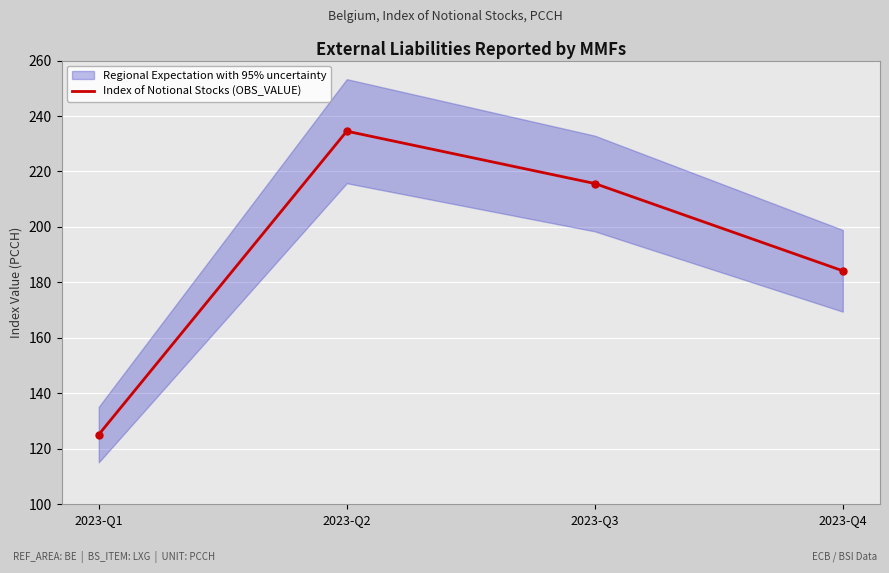

Which category has the lowest value across all series?

2023-Q1